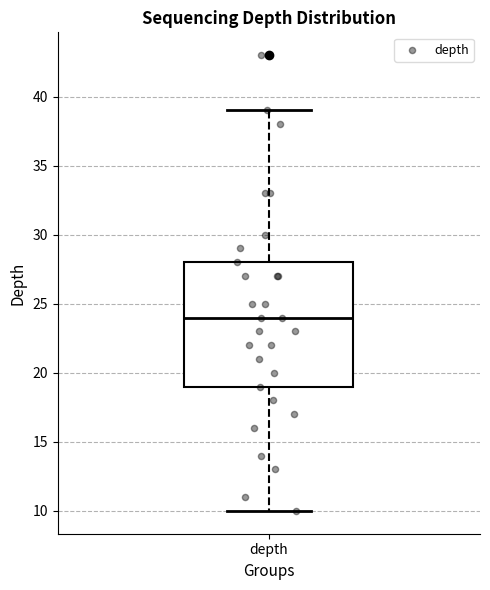

Read this box plot against the y-axis: the position of the median line, the range covered by the box, and the ends of both whiskers. The values are not printed on the chart, so give them approximately, as read against the axis.

median 24, box 19 to 28, whiskers 10 to 39